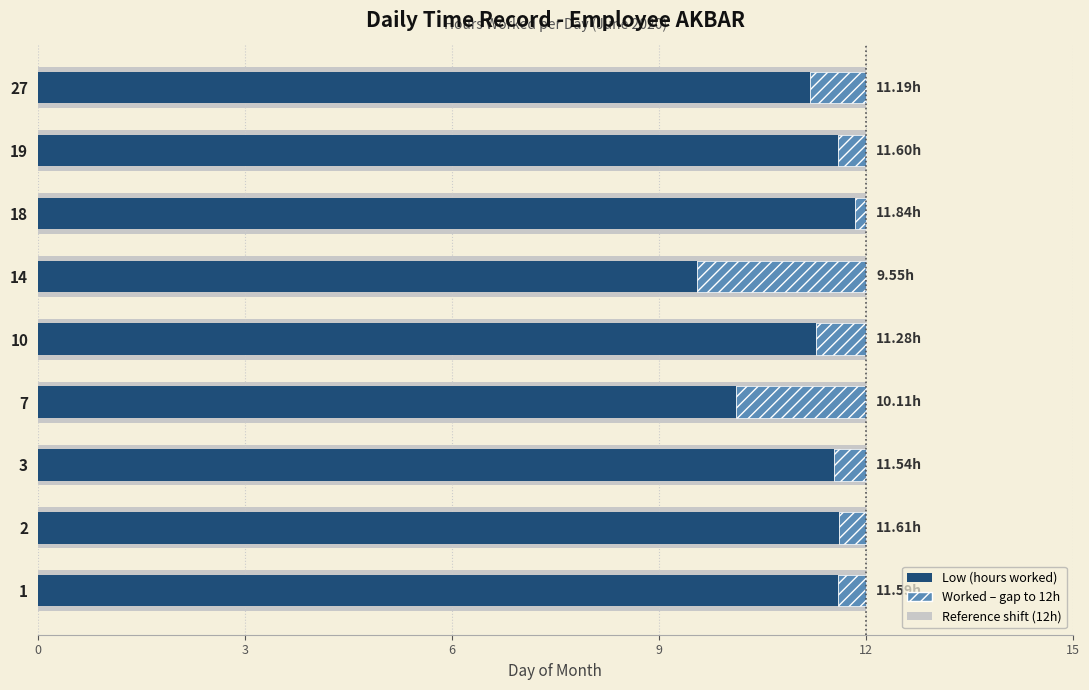

How many bars are there in total?

18